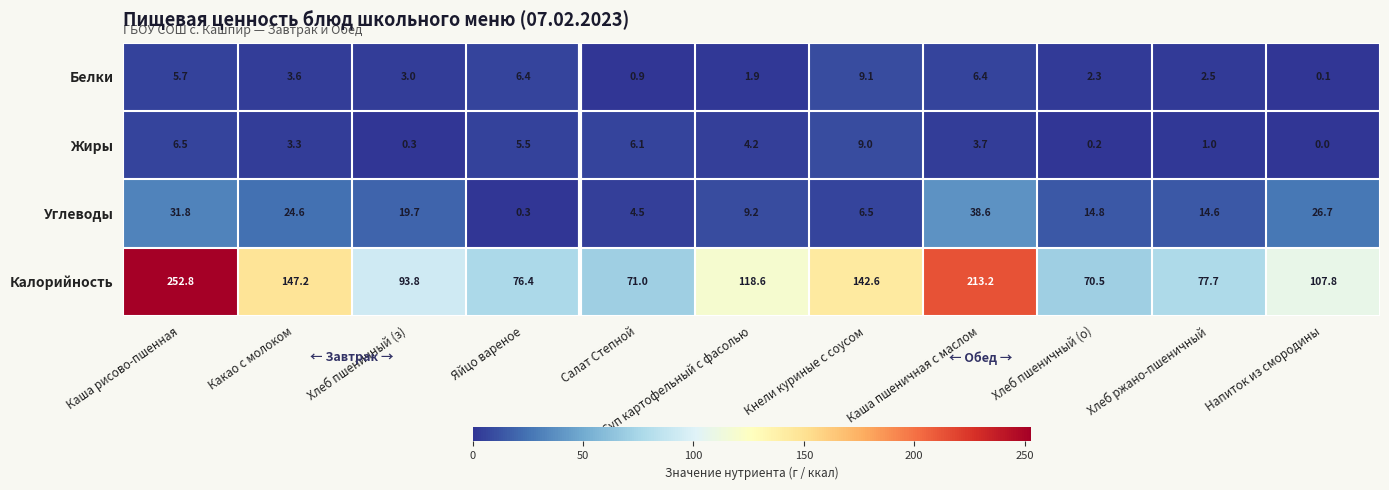

Rank the series at Каша рисово-пшенная from lowest to highest value.

Белки, Жиры, Углеводы, Калорийность